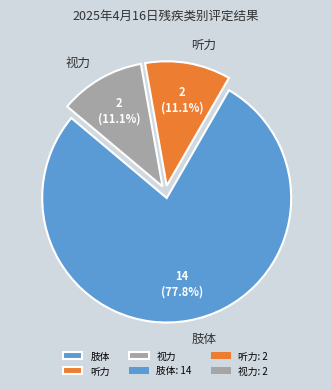

Which slice represents more than half of the pie?

肢体